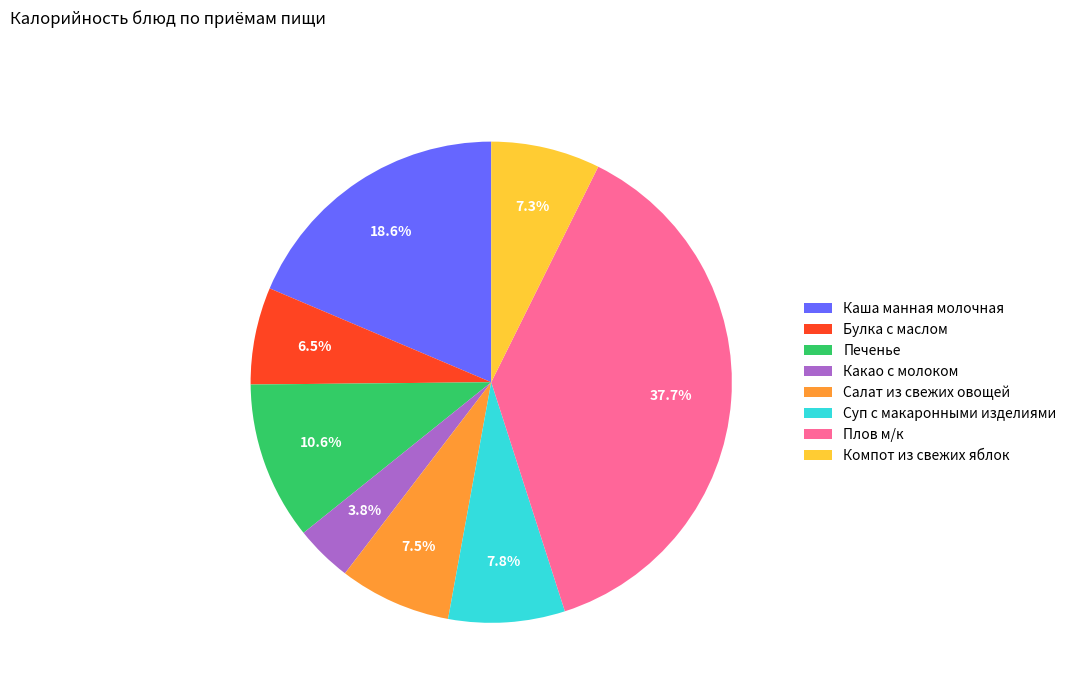

Does Плов м/к represent more than half of the total?

No